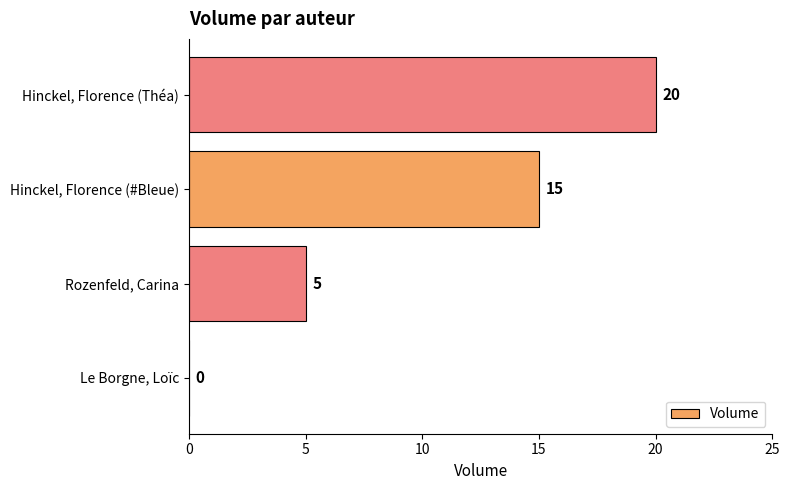

What is the average value?

10